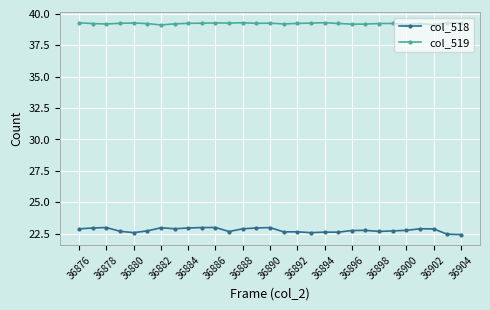

At how many categories does at least one series exceed 33?

29